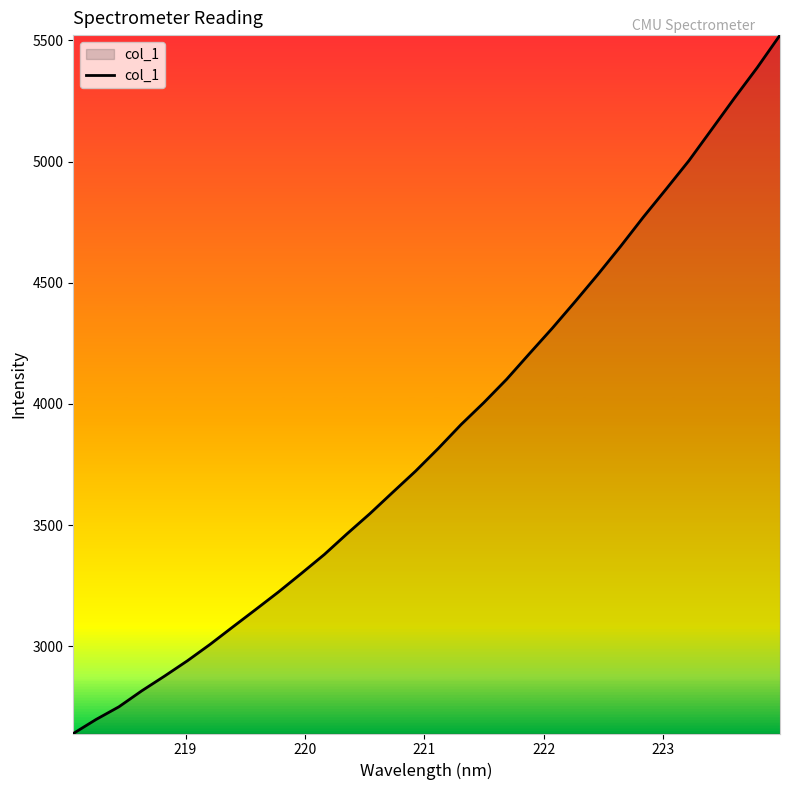

What is the greatest value displayed?

5521.4